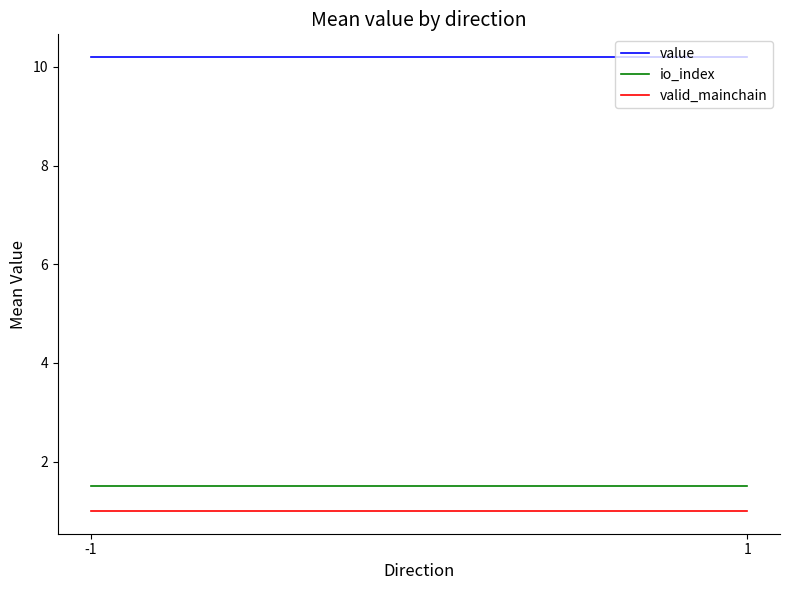

Reading left to right, what are all the values shown in this chart?

value: -1=10.2	1=10.2
io_index: -1=1.5	1=1.5
valid_mainchain: -1=1.0	1=1.0